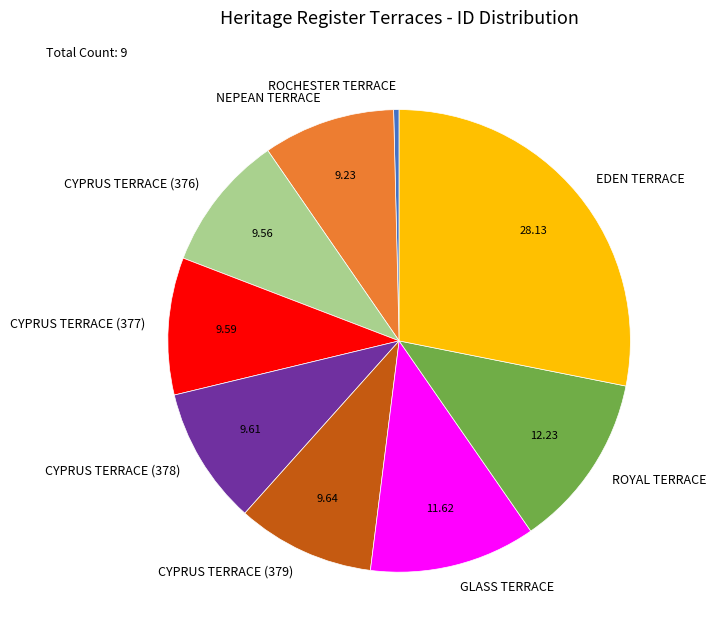

Does ROCHESTER TERRACE account for over 50% of the chart?

No